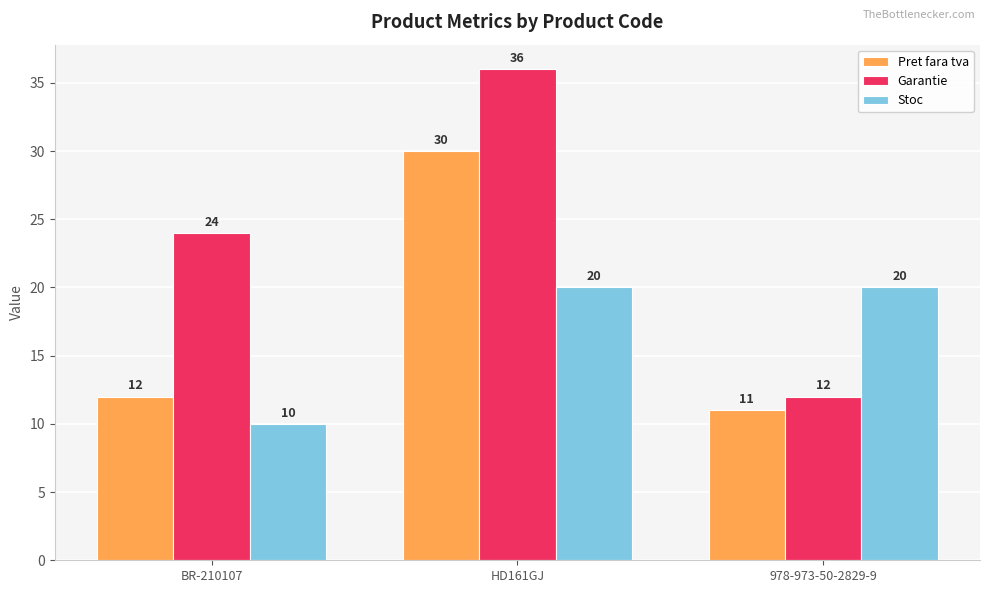

How many categories are shown in the chart?

3